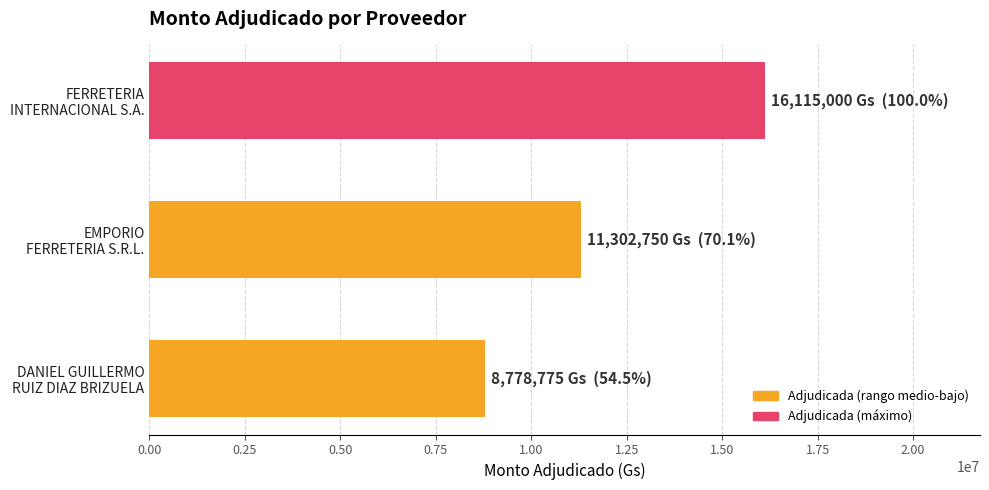

How many bars are there in total?

3